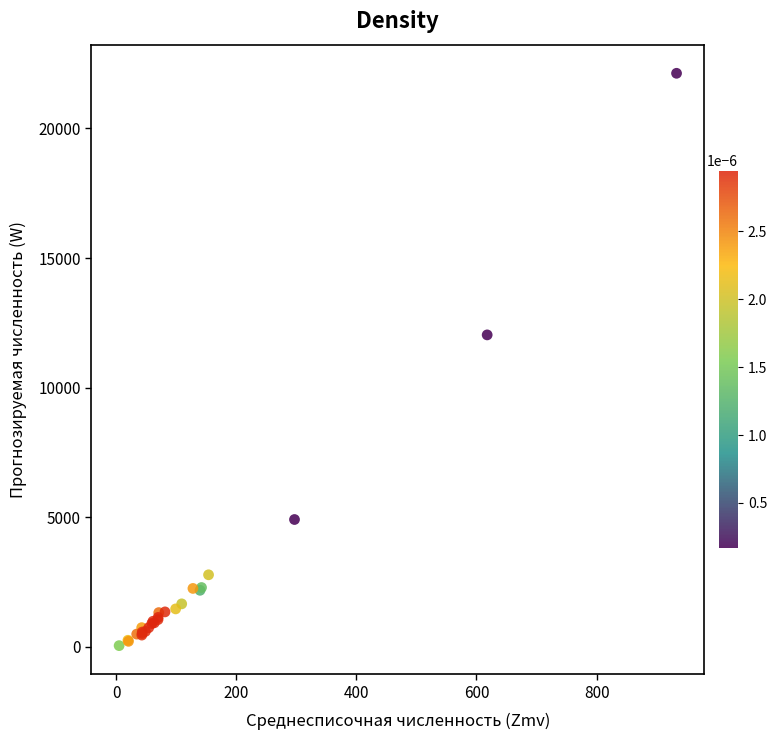

What Y value in the scatter plot is closest to 11086?

12034.0